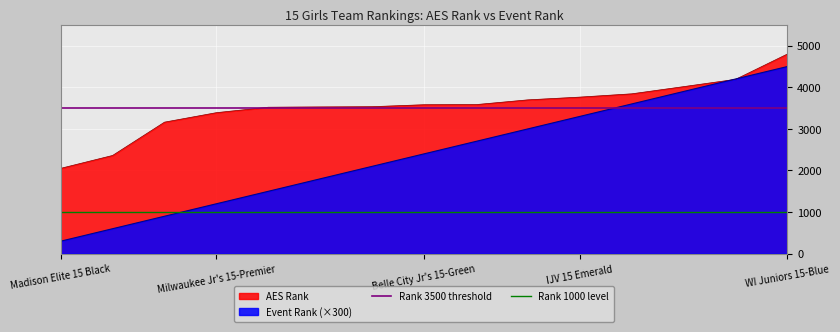

What is the value of the Rank 3500 threshold point at the 2nd from the left?

3500